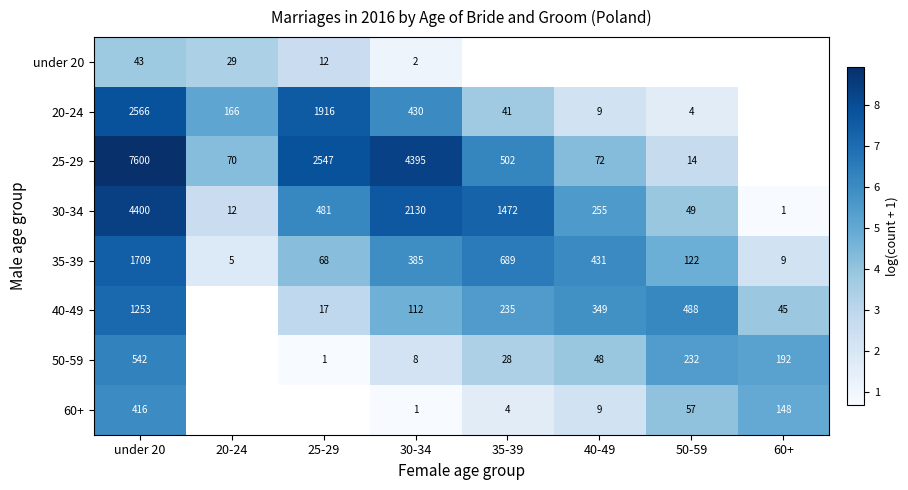

Is the value of 30-34 at 25-29 greater than the value of under 20 at under 20?

Yes